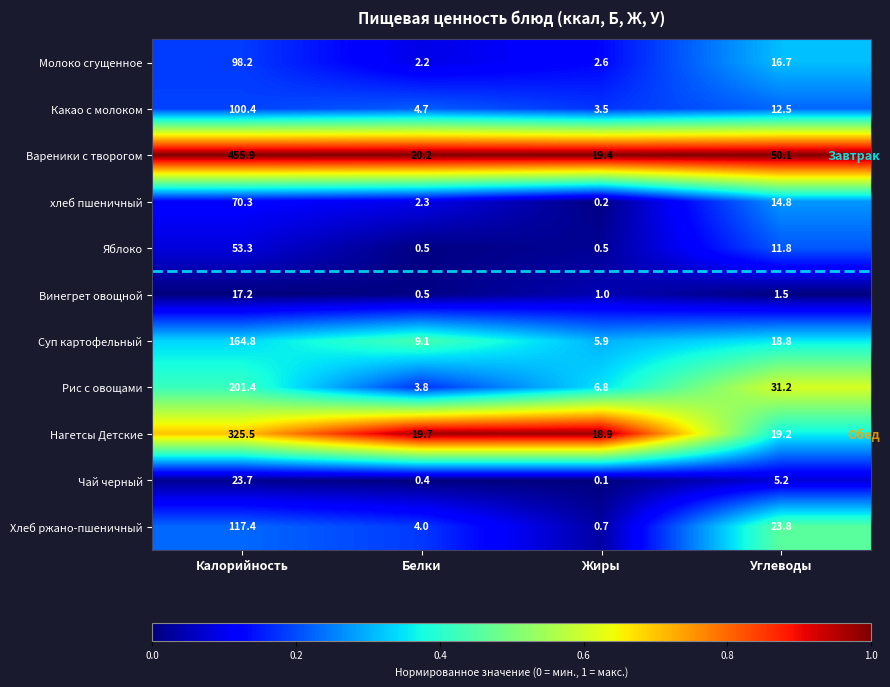

What is the difference between the maximum and second lowest values in the Винегрет овощной series?

16.2